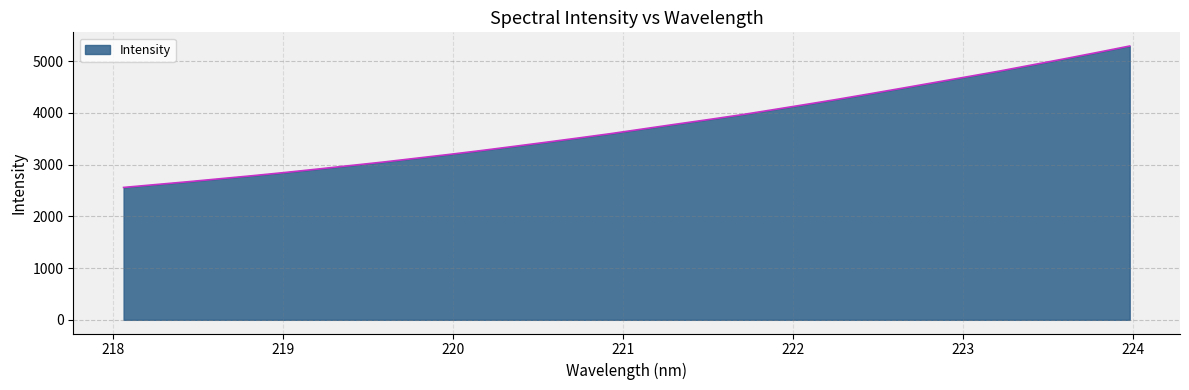

What is the maximum value shown in the chart?

5290.8